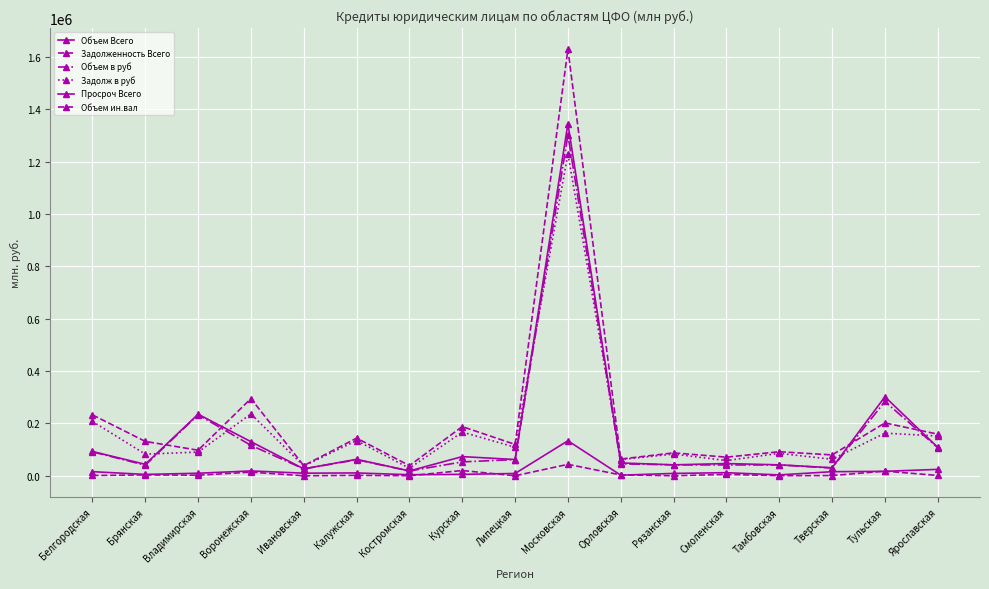

What is the difference between the Объем в руб values at Тамбовская and Белгородская?

50094